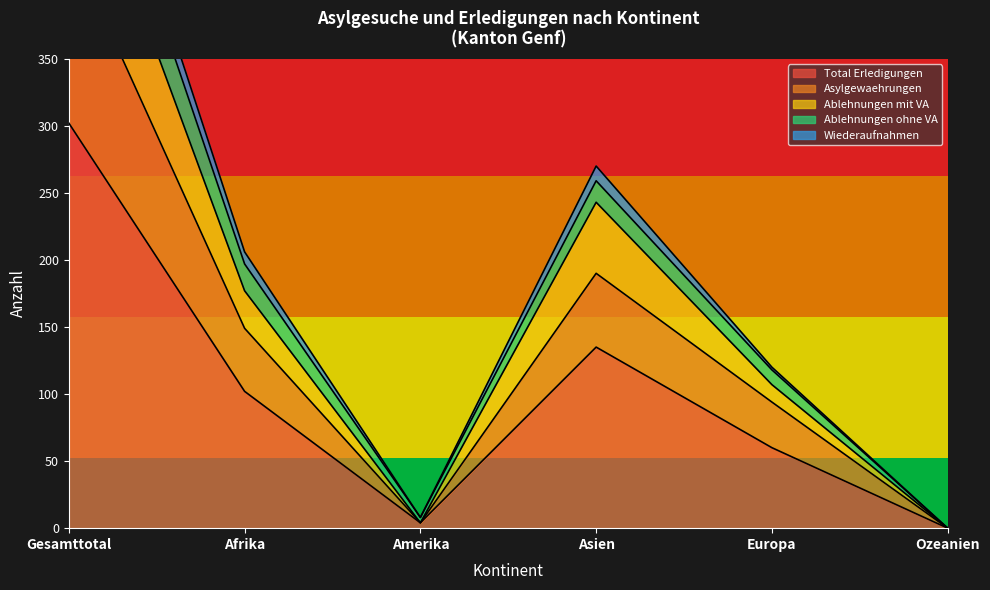

Is it true that Total Erledigungen equals 47 at Afrika?

False